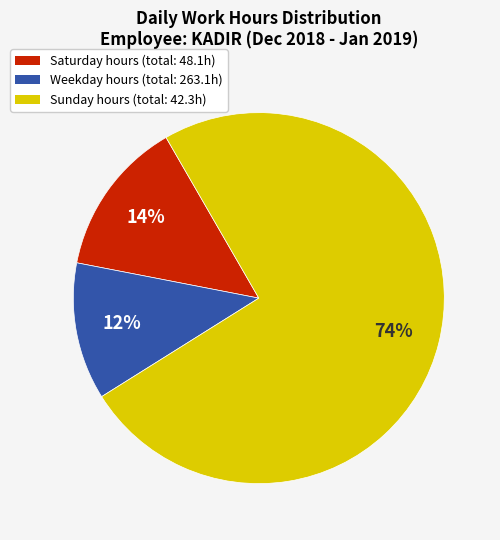

To the nearest percent, what is the difference between the largest and smallest slice percentages?

62%